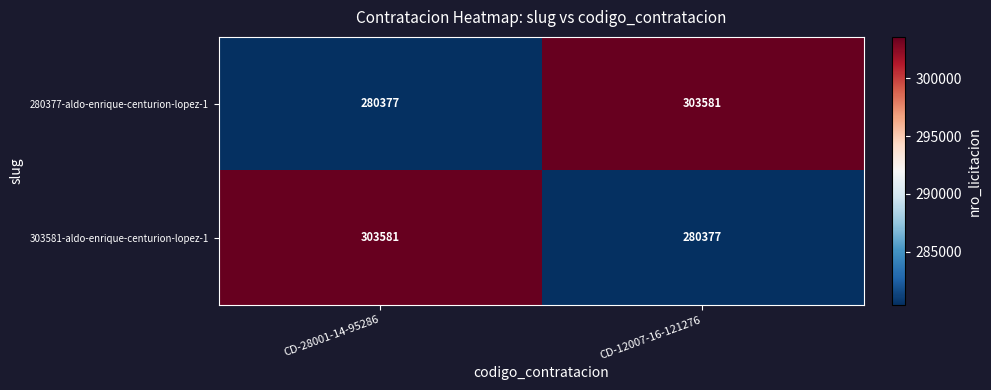

Which category has the lowest value in the 280377-aldo-enrique-centurion-lopez-1 series?

CD-28001-14-95286